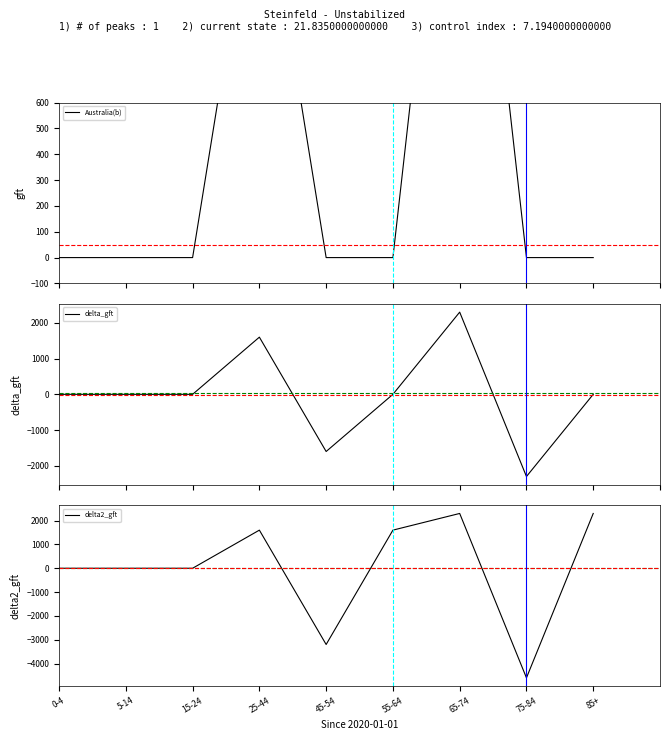

Count the delta2_gft values in the range 0 to 1600.

5